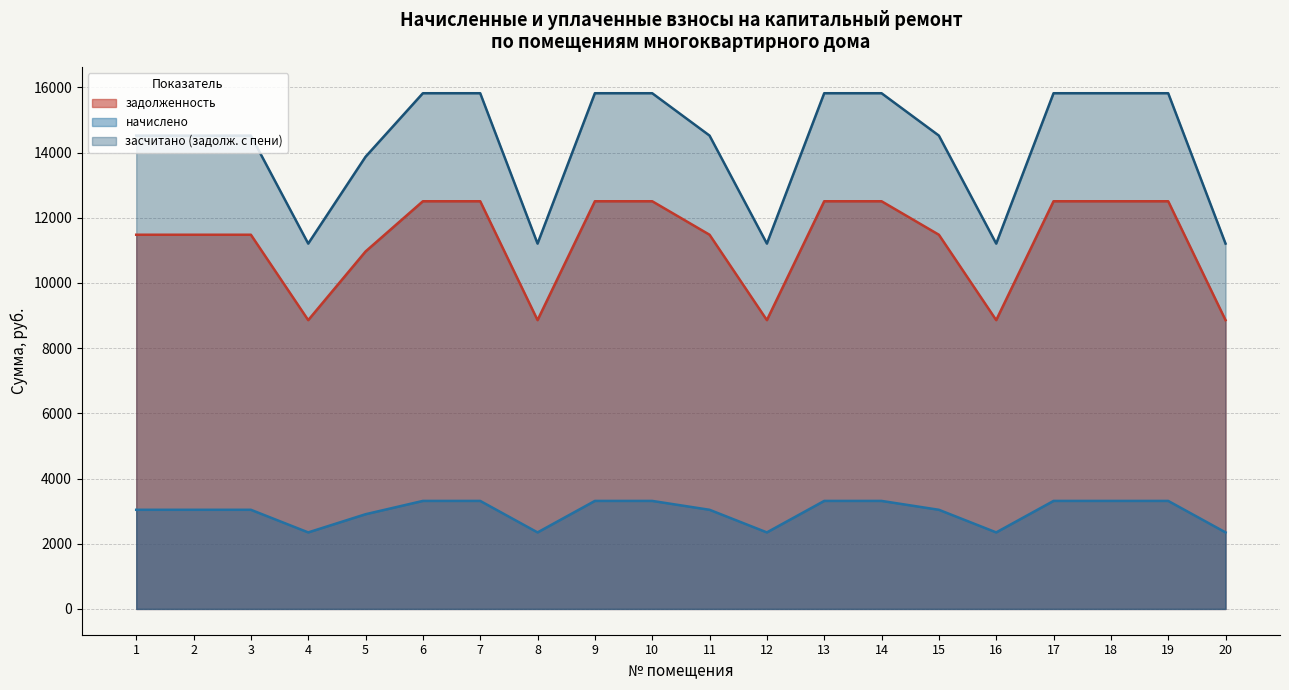

Reading left to right, list all the values displayed in this chart.

задолженность: 11479.0	11479.0	11479.0	8859.6	10965.4	12506.2	12506.2	8859.6	12506.2	12506.2	11479.0	8859.6	12506.2	12506.2	11479.0	8859.6	12506.2	12506.2	12506.2	8859.6
начислено: 3041.4	3041.4	3041.4	2347.4	2905.3	3313.6	3313.6	2347.4	3313.6	3313.6	3041.4	2347.4	3313.6	3313.6	3041.4	2347.4	3313.6	3313.6	3313.6	2347.4
засчитано (задолж. с пени): 14520.4	14520.4	14520.4	11207.0	13870.7	15819.7	15819.7	11207.0	15819.7	15819.7	14520.4	11207.0	15819.7	15819.7	14520.4	11207.0	15819.7	15819.7	15819.7	11207.0